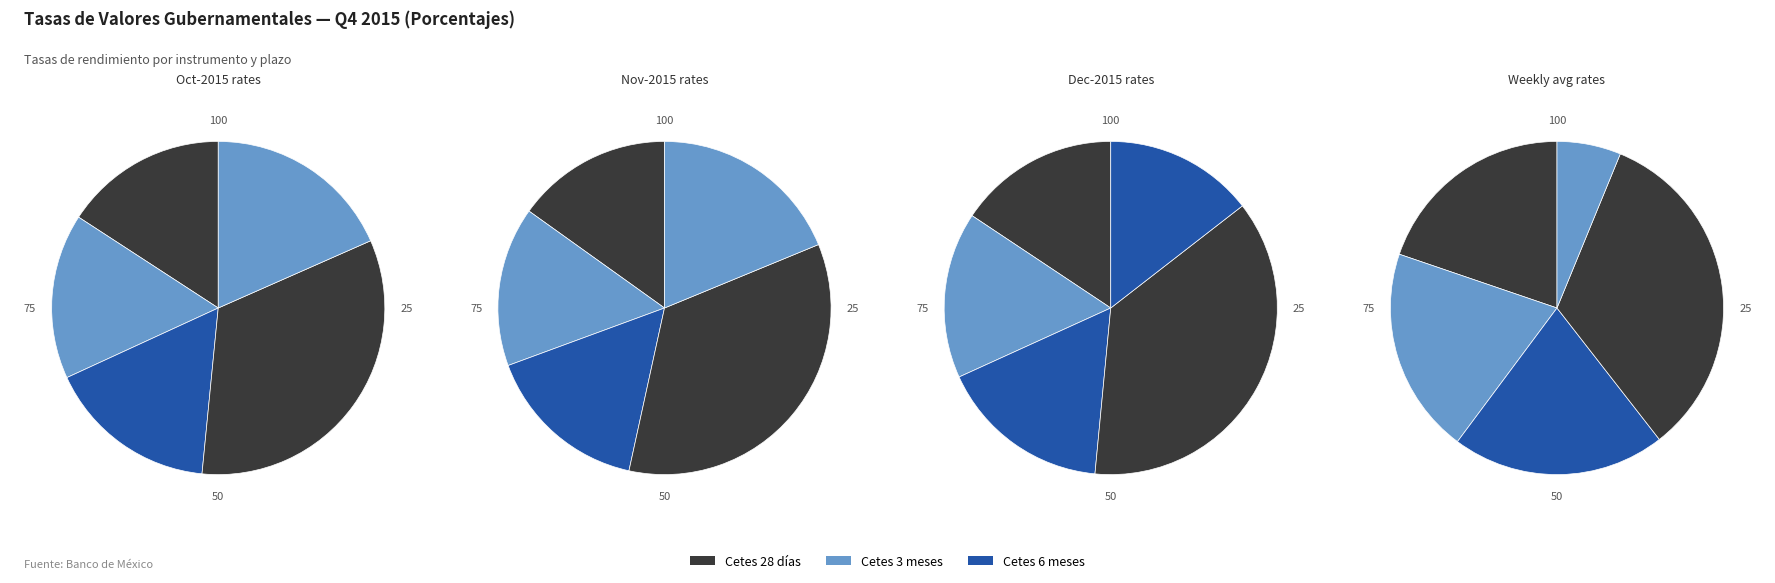

To the nearest percent, what is the average slice percentage?

20%